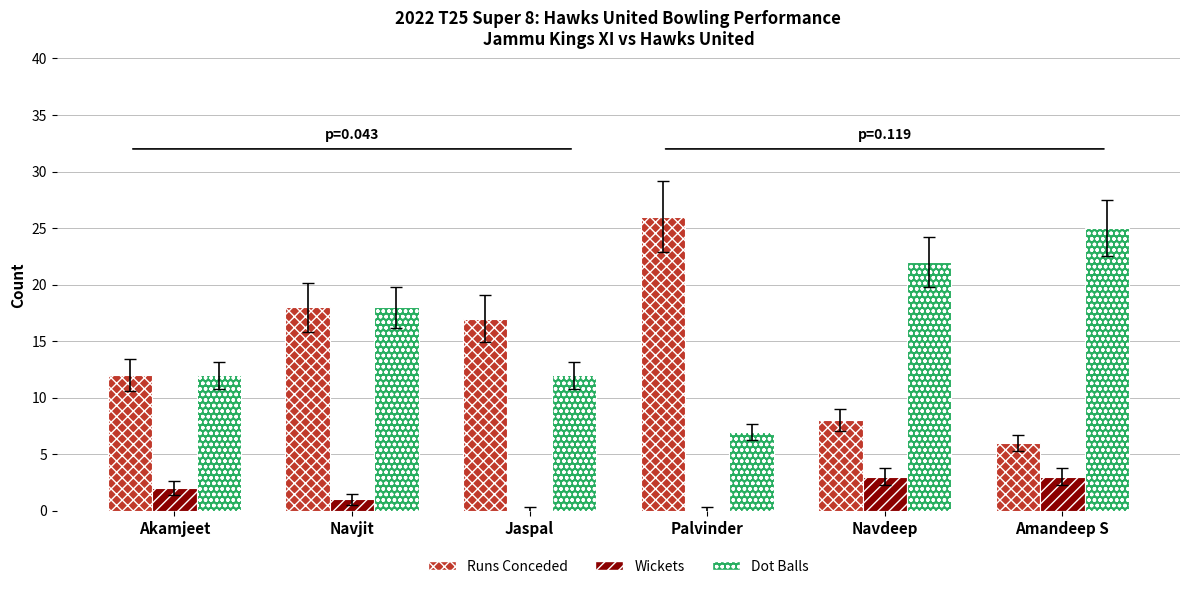

Reading left to right, transcribe all the data shown in this chart.

Runs Conceded: Akamjeet=12	Navjit=18	Jaspal=17	Palvinder=26	Navdeep=8	Amandeep S=6
Wickets: Akamjeet=2	Navjit=1	Jaspal=0	Palvinder=0	Navdeep=3	Amandeep S=3
Dot Balls: Akamjeet=12	Navjit=18	Jaspal=12	Palvinder=7	Navdeep=22	Amandeep S=25